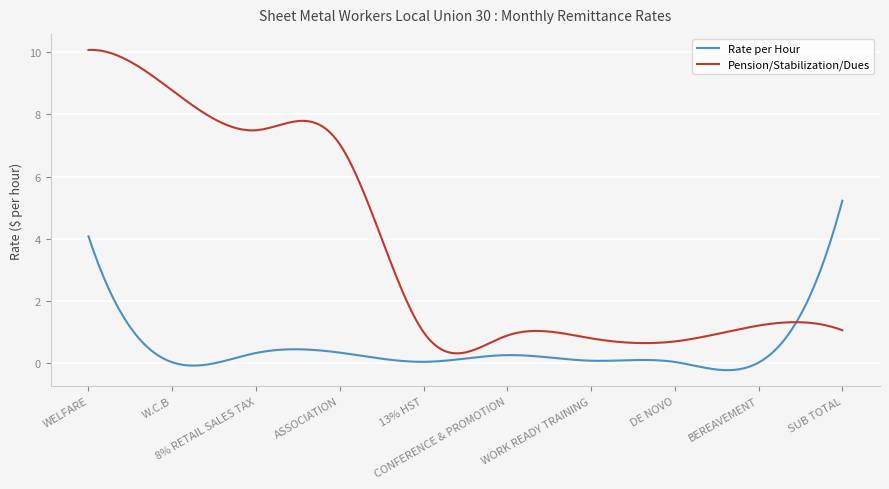

In Rate per Hour, how many points are lower than both neighbors (excluding endpoints)?

4